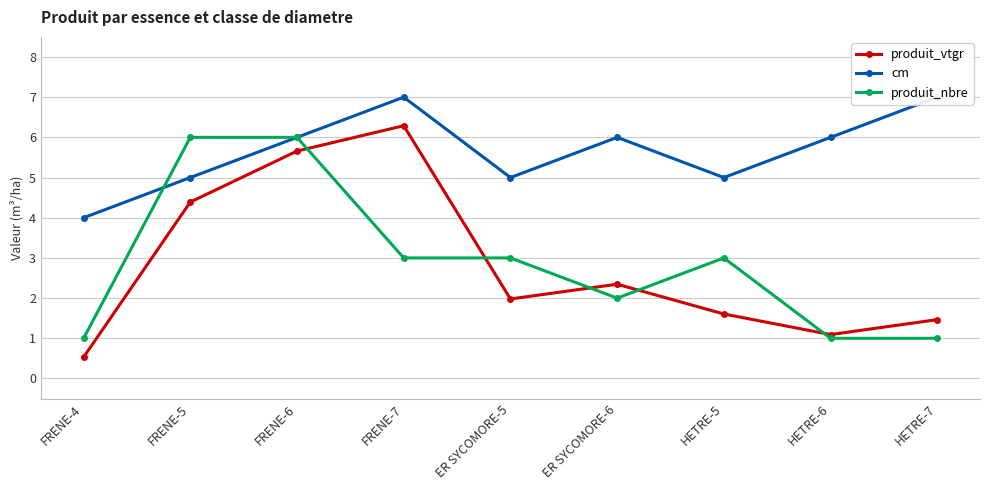

At HETRE-7, list the series in order from smallest to largest.

produit_nbre, produit_vtgr, cm